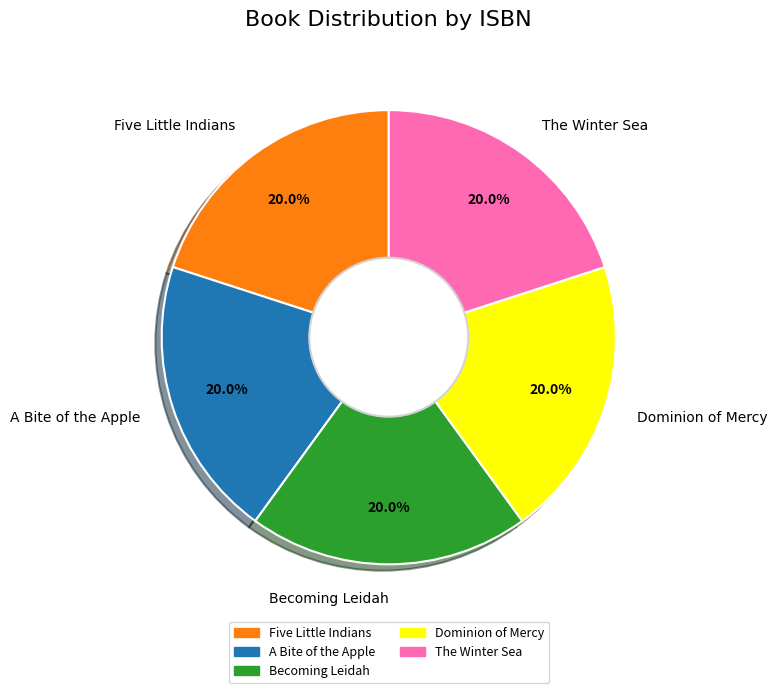

What is the ratio of the value at Becoming Leidah to the value at Dominion of Mercy?

1.0